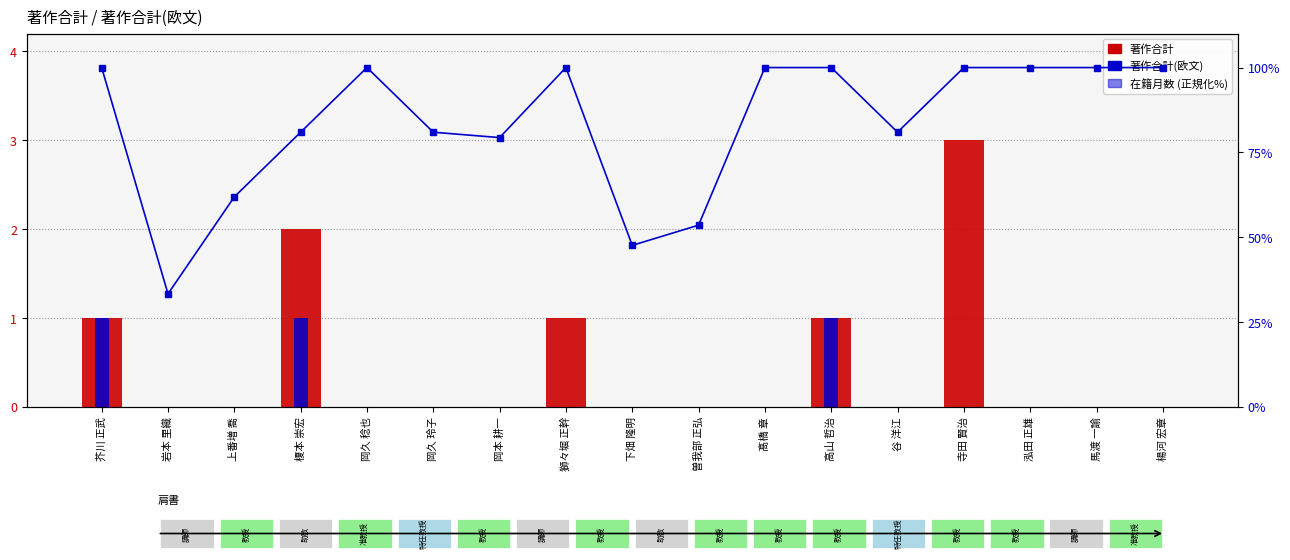

How many data points does each series have?

17